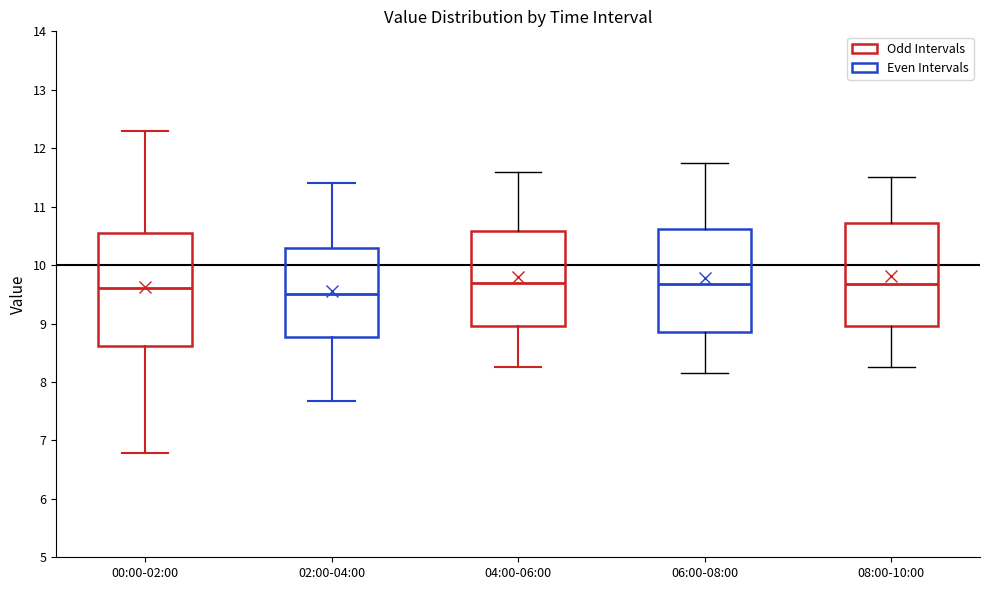

Comparing the boxes themselves (not the whiskers), which one is the tallest?

00:00-02:00